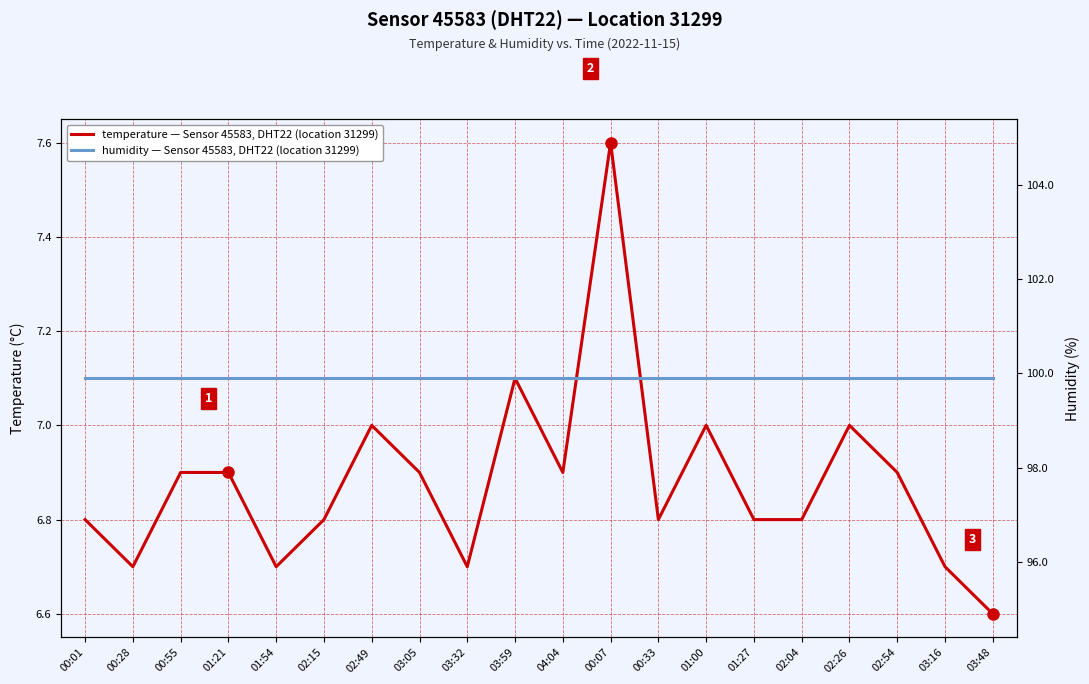

What value does the humidity series have at 02:54?

99.9